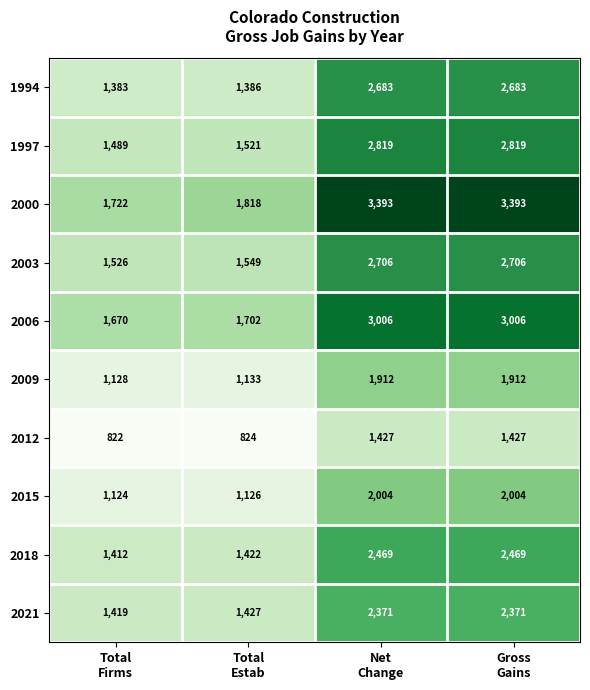

Which series changed the most between Total
Estab and Gross
Gains?

2000